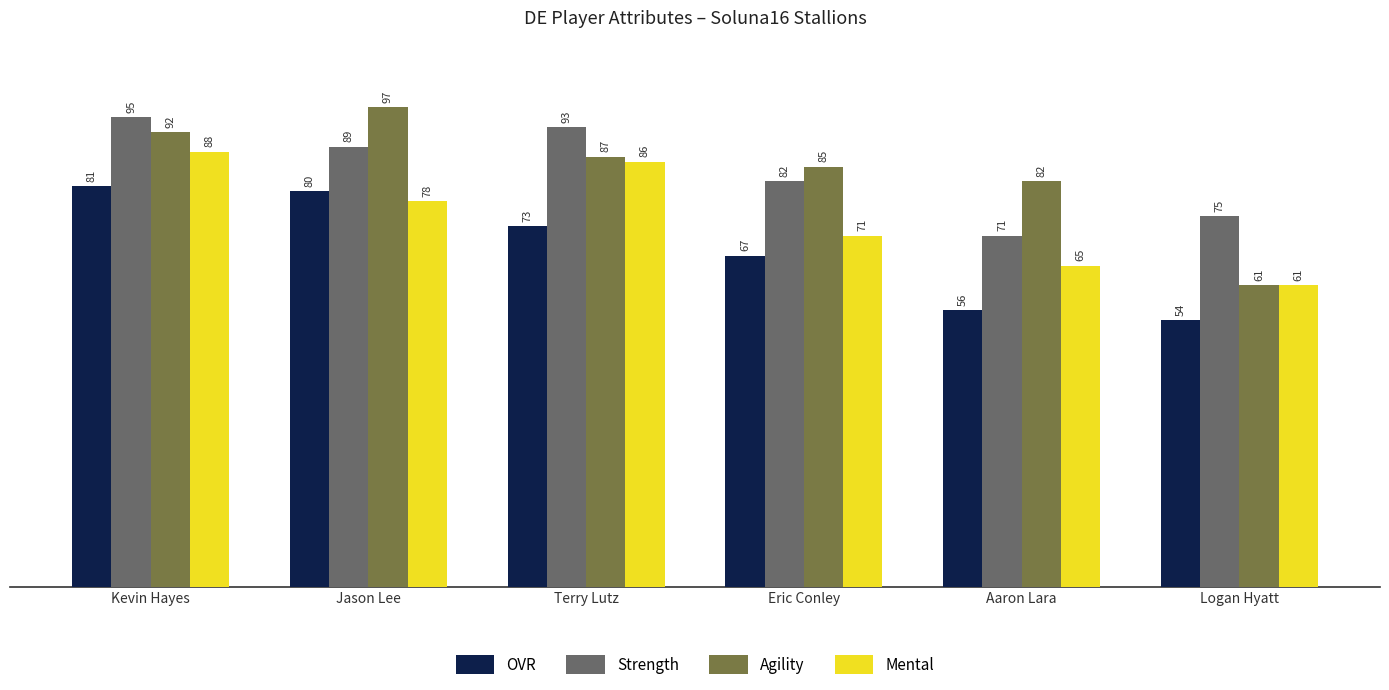

Rank the series by their maximum value, from lowest to highest.

OVR, Mental, Strength, Agility